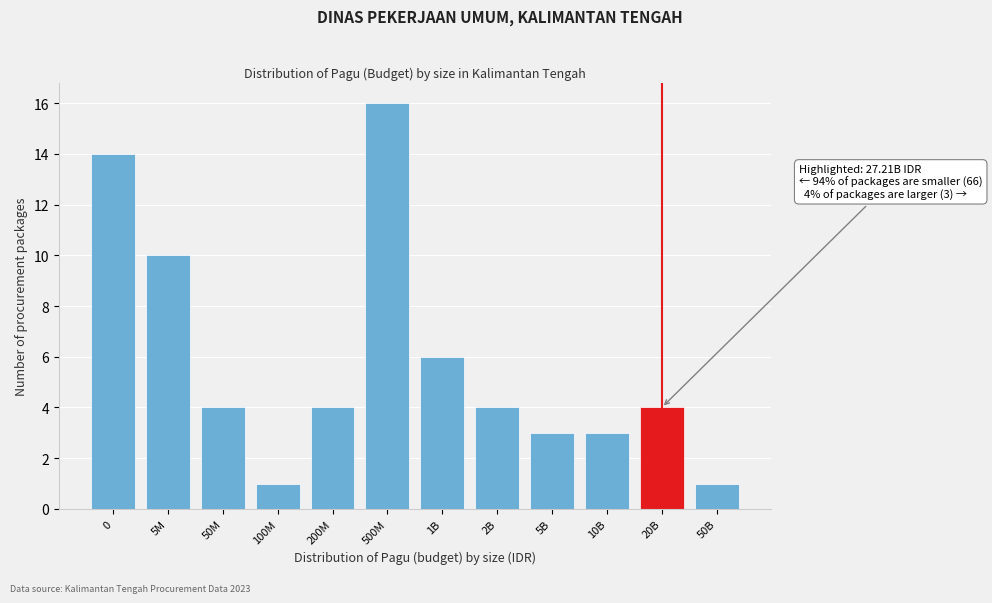

Reading right to left, list all the values displayed in this chart.

1	4	3	3	4	6	16	4	1	4	10	14